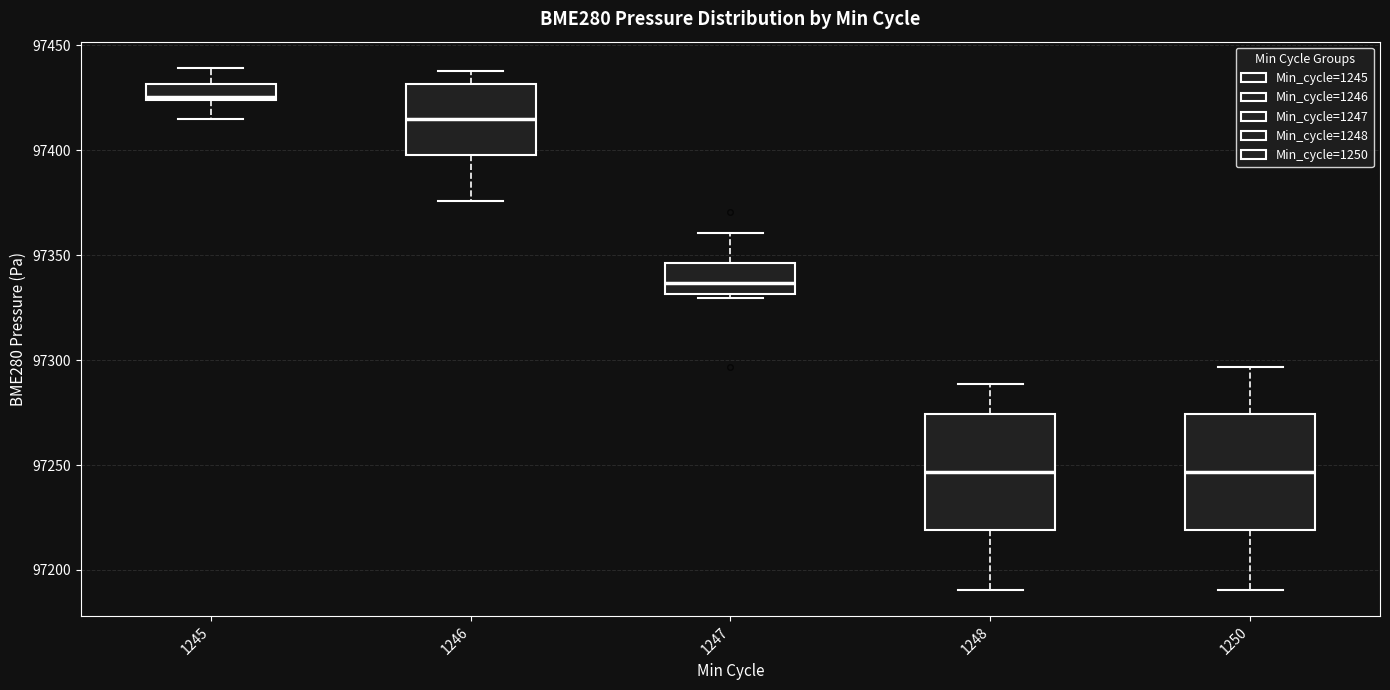

Reading left to right, read every box against the y-axis: the position of its median line, the range the box covers, and the ends of its whiskers. The values are not printed on the chart, so give them approximately, as read against the axis.

1245: median 97425, box 97425 to 97430, whiskers 97415 to 97440
1246: median 97415, box 97400 to 97430, whiskers 97375 to 97440
1247: median 97335, box 97330 to 97345, whiskers 97330 (just below the box's lower edge) to 97360
1248: median 97245, box 97220 to 97275, whiskers 97190 to 97290
1250: median 97245, box 97220 to 97275, whiskers 97190 to 97295